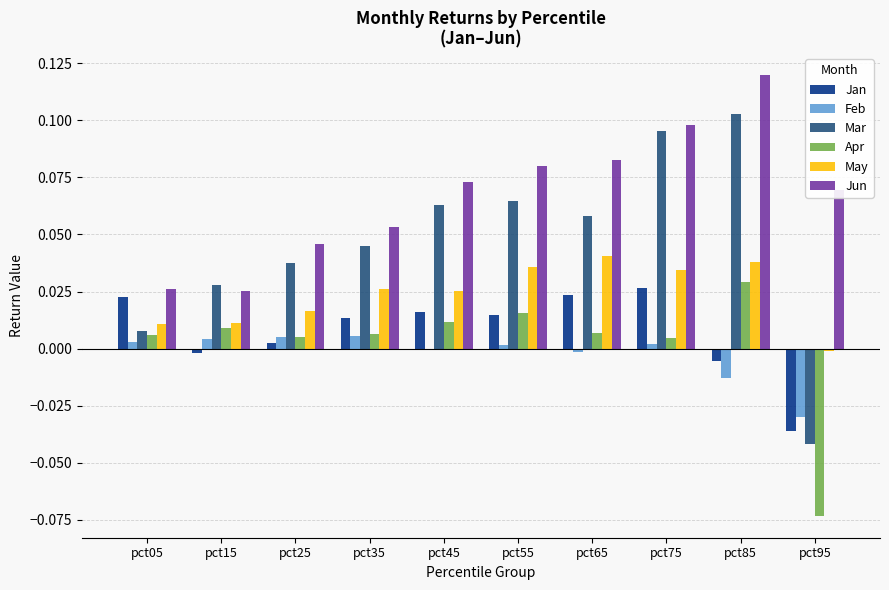

Is the value of Feb at pct35 greater than the value of Jun at pct45?

No